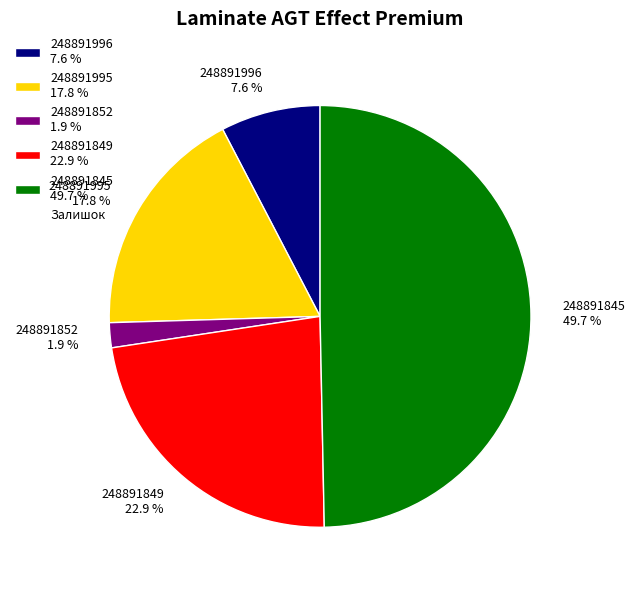

Count the number of slices in the pie.

5